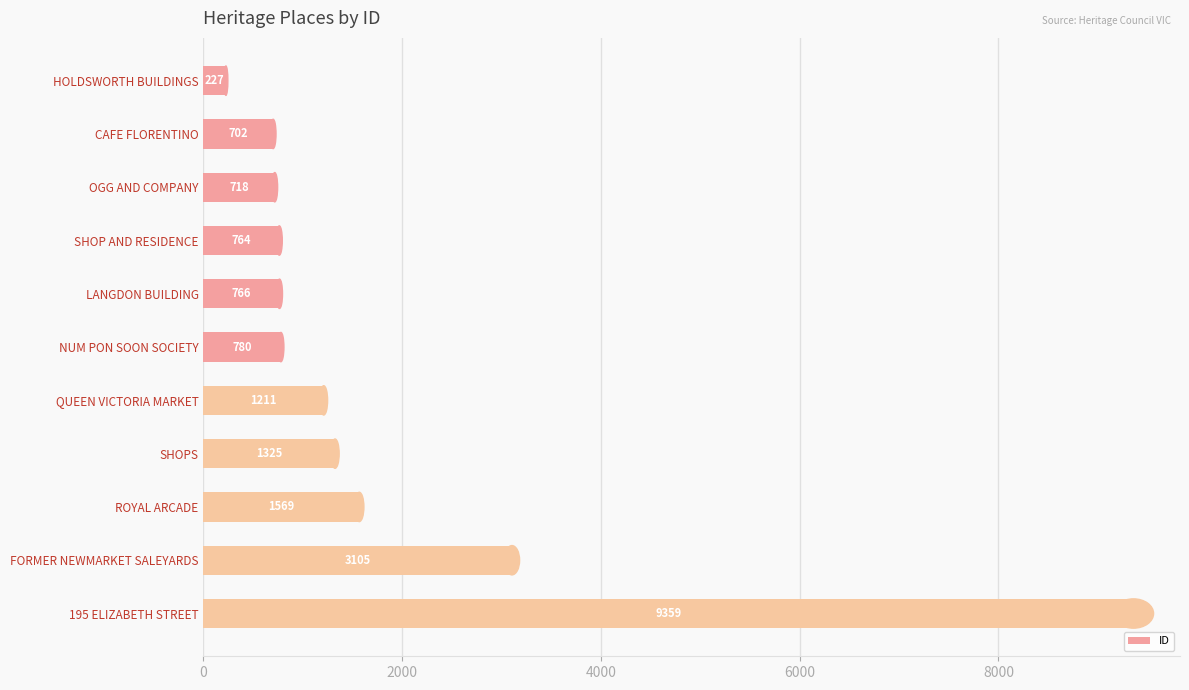

What is the label of the 8th bar from the top?

SHOPS